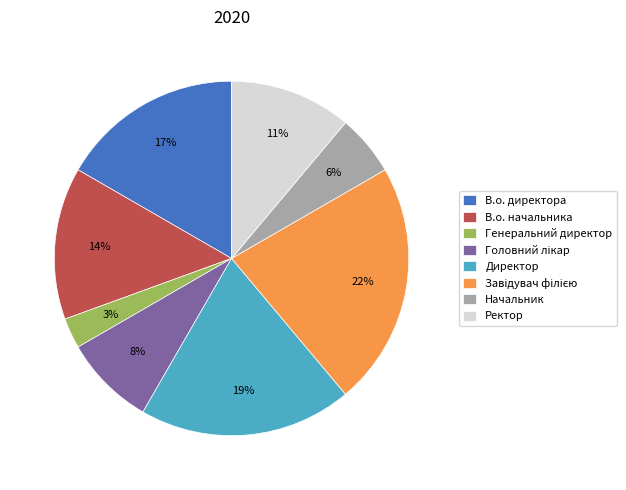

To the nearest percent, what is the difference between the largest and smallest slice percentages?

19%